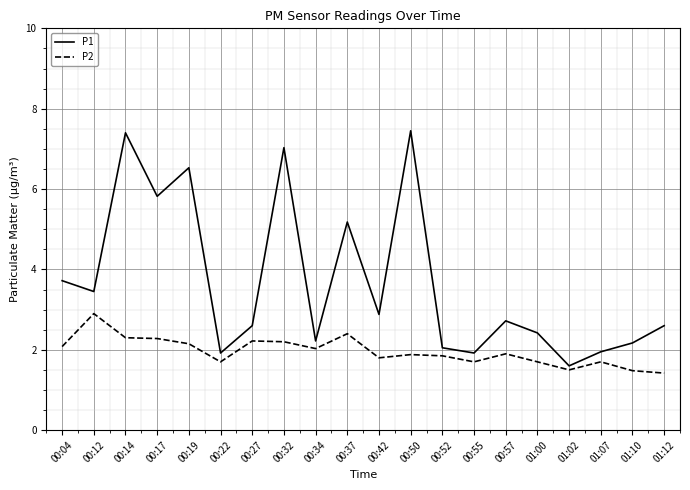

What position from the right is 00:55?

7